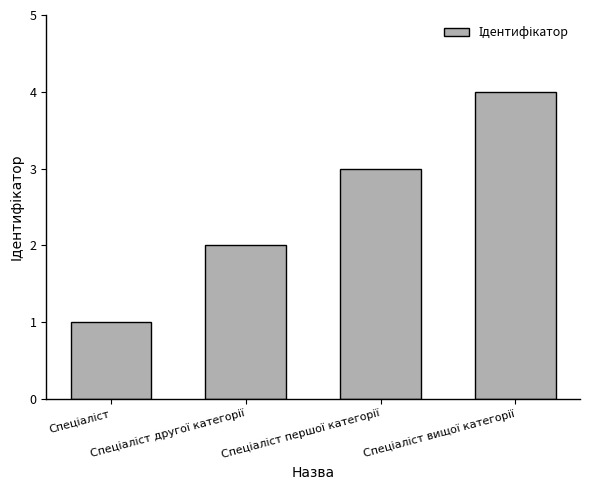

What is the difference between the maximum and minimum values?

3